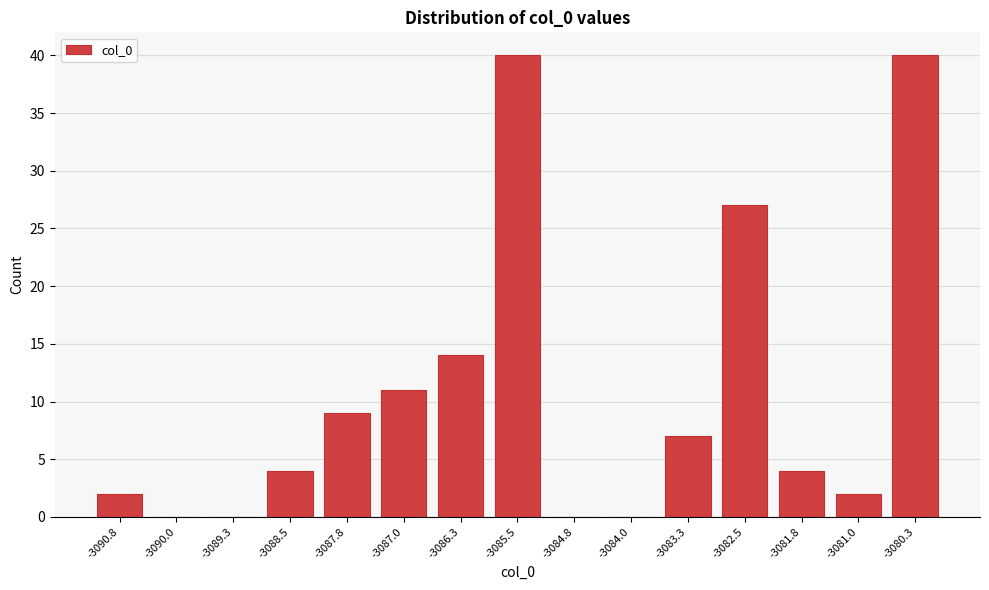

Reading left to right, transcribe all the data shown in this chart.

-3090.8=2	-3090.0=0	-3089.3=0	-3088.5=4	-3087.8=9	-3087.0=11	-3086.3=14	-3085.5=40	-3084.8=0	-3084.0=0	-3083.3=7	-3082.5=27	-3081.8=4	-3081.0=2	-3080.3=40